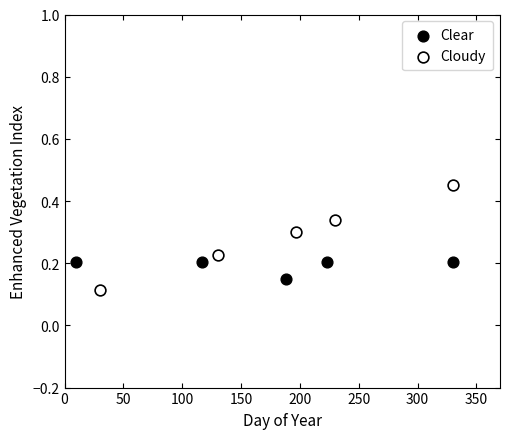

Which series reaches the maximum Y coordinate?

Cloudy